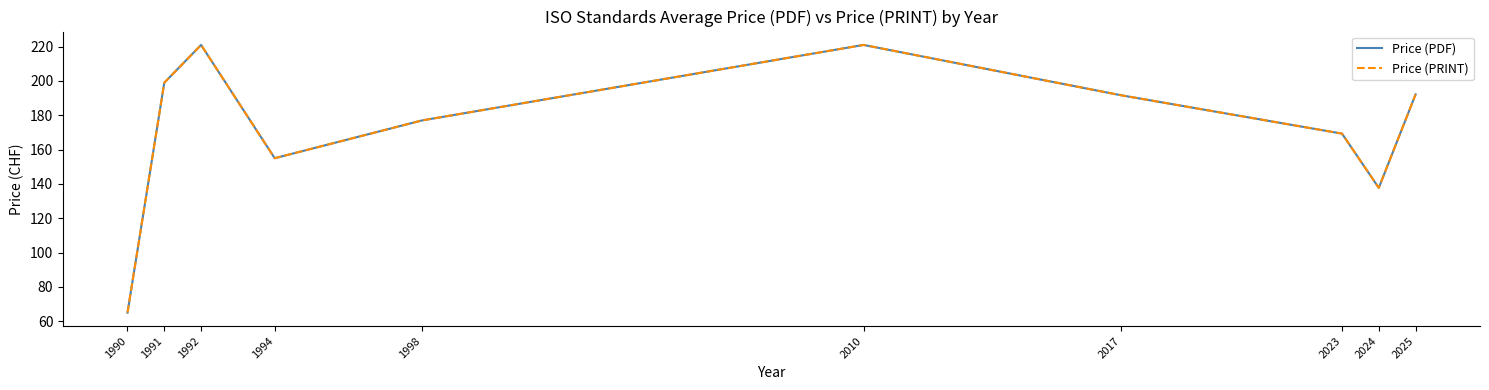

Is this an area chart (filled region under the line)?

No